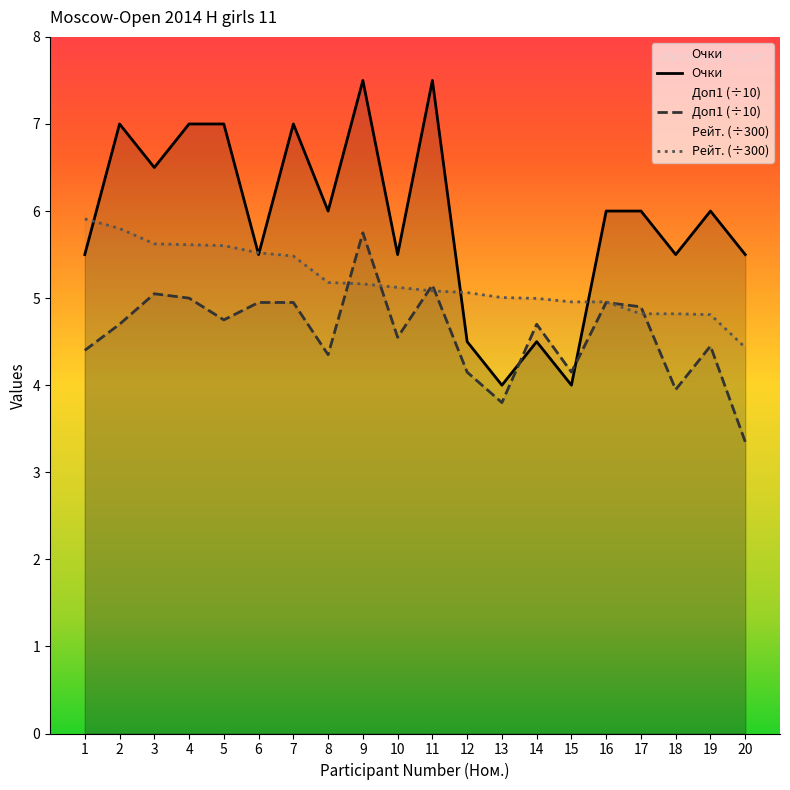

What is the difference between the Рейт. values at 14 and 11?

0.1